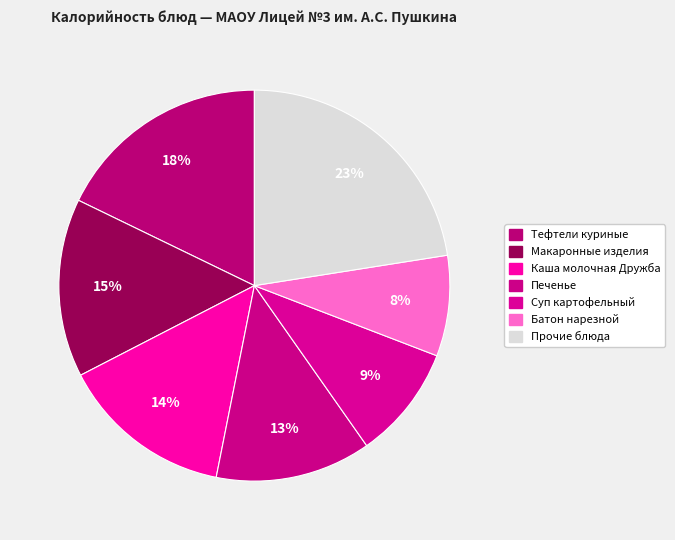

How many segments does this pie chart have?

7